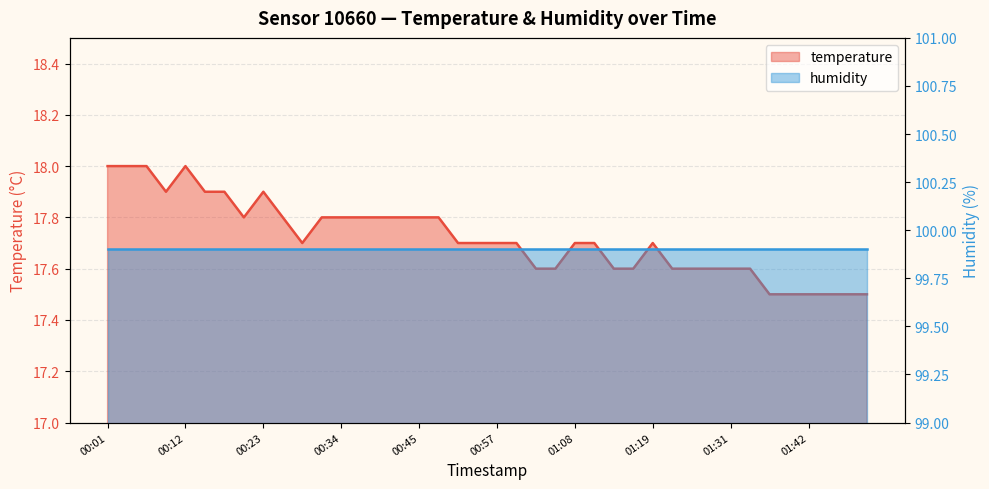

What is the value of the 37th point from the left?

17.5